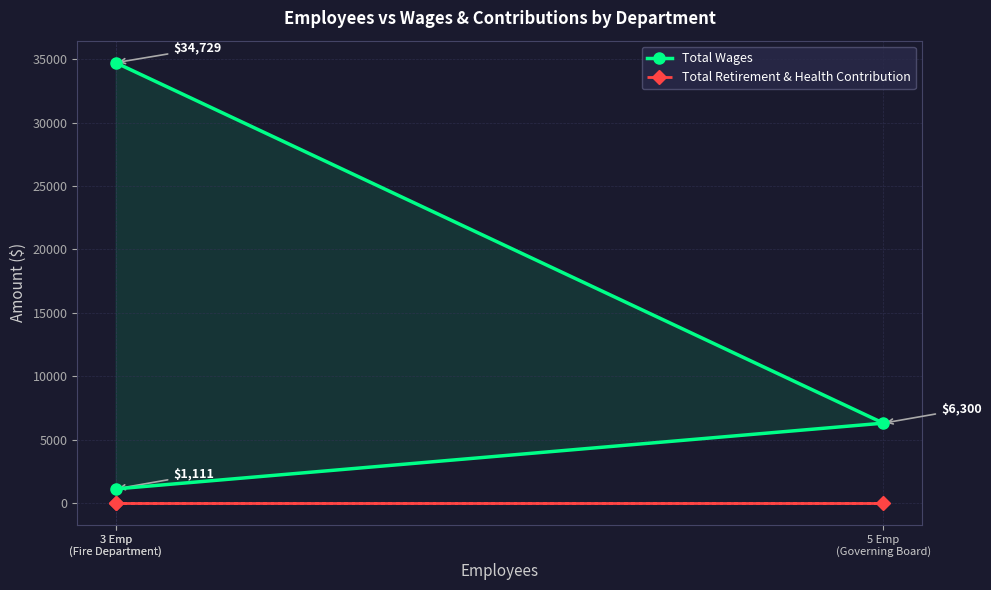

Does the chart display data point markers on the line(s)?

Yes